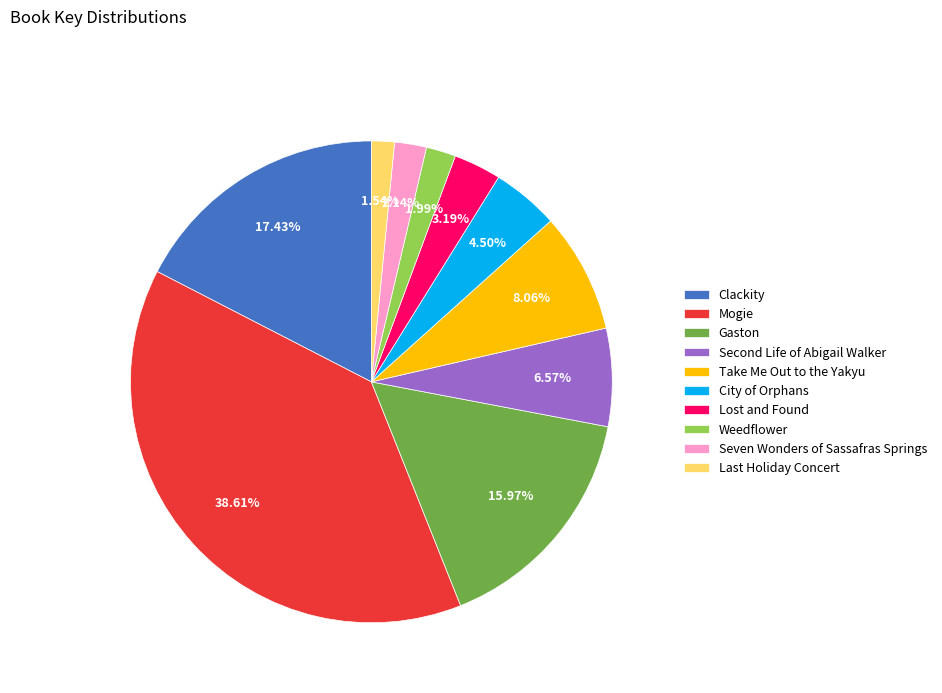

Do Gaston and Mogie together represent more than half of the pie?

Yes